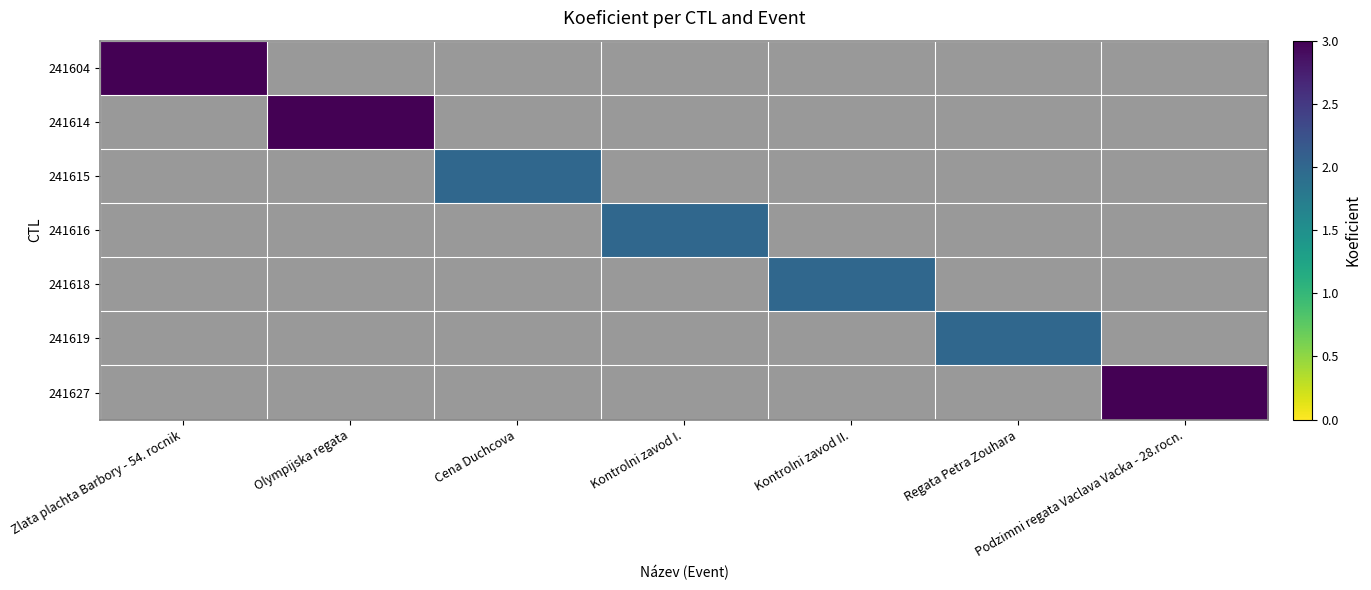

At which category does the chart reach its peak across all series?

Zlata plachta Barbory - 54. rocnik